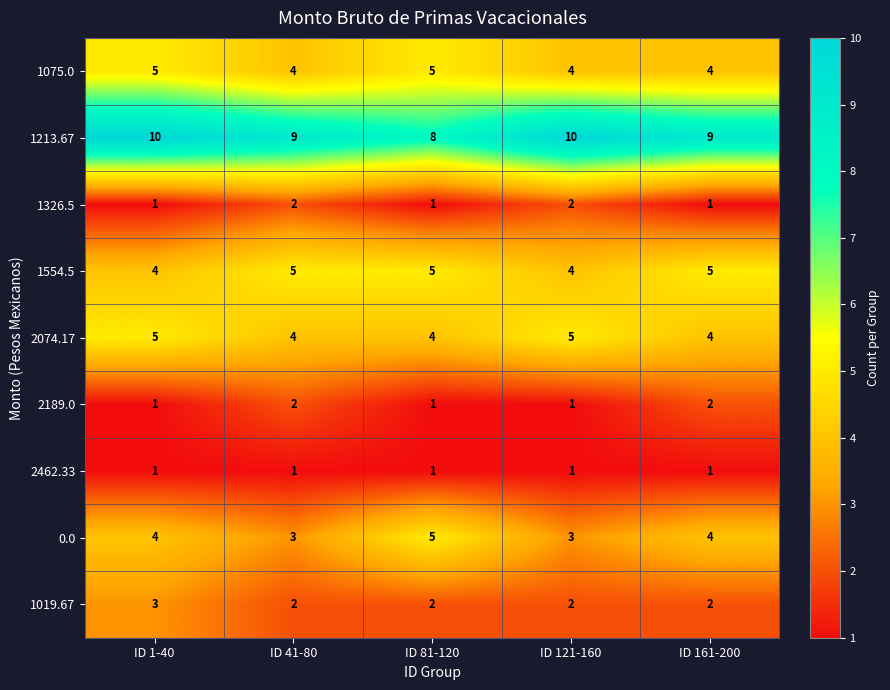

At how many categories does at least one series exceed 5?

5